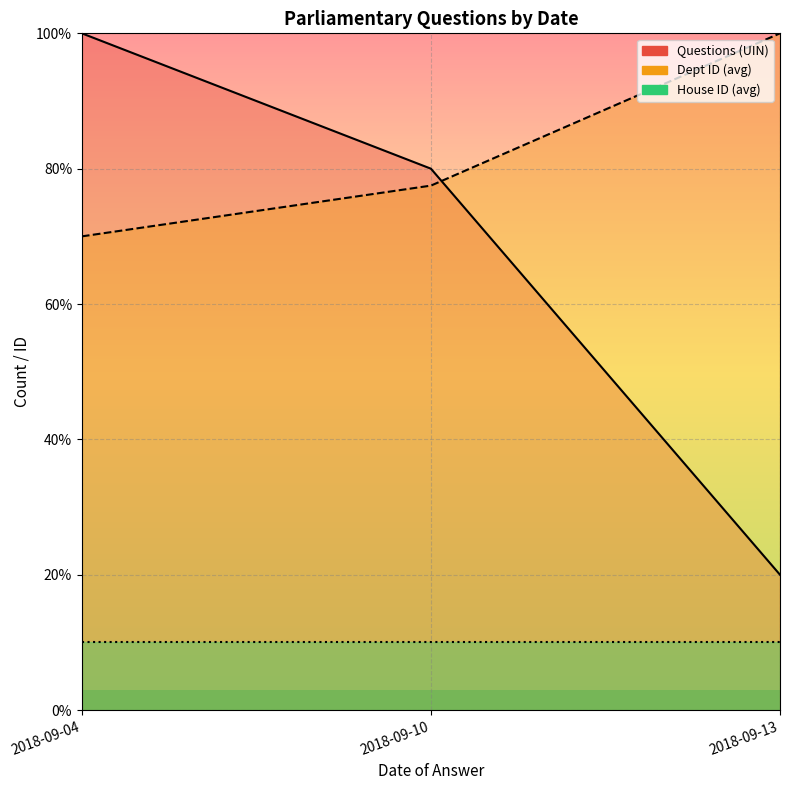

What is the average value of the Questions (UIN) series?

66.7